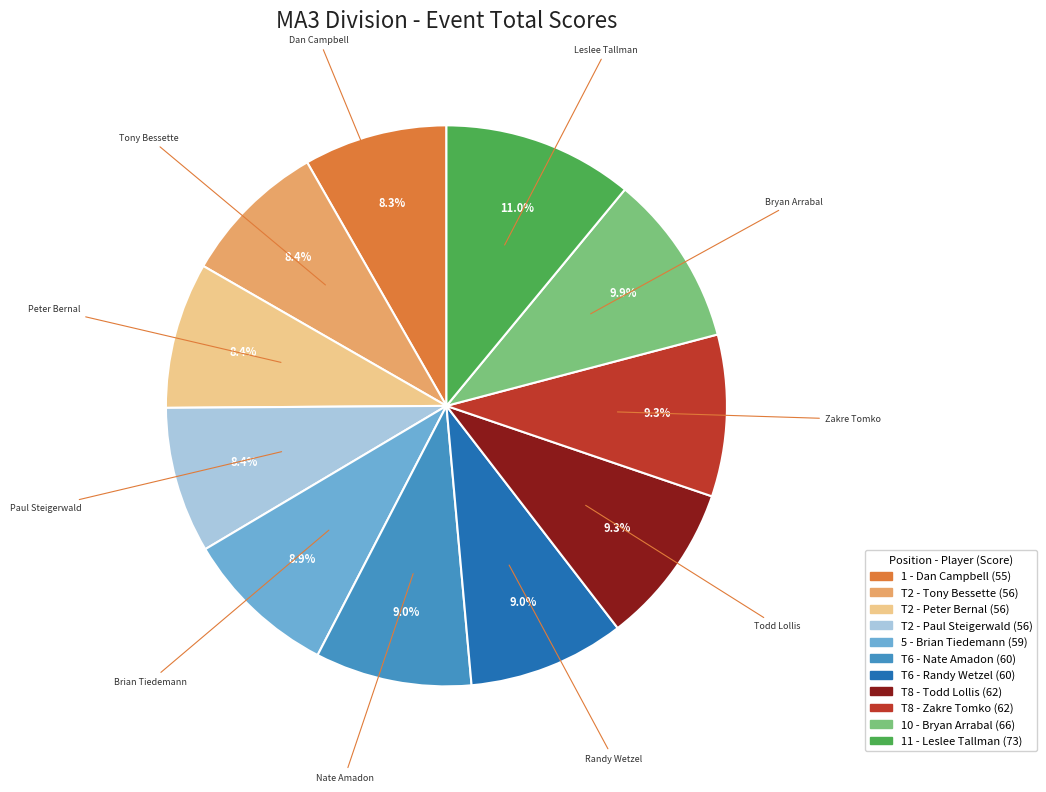

Does any single category account for the majority?

No